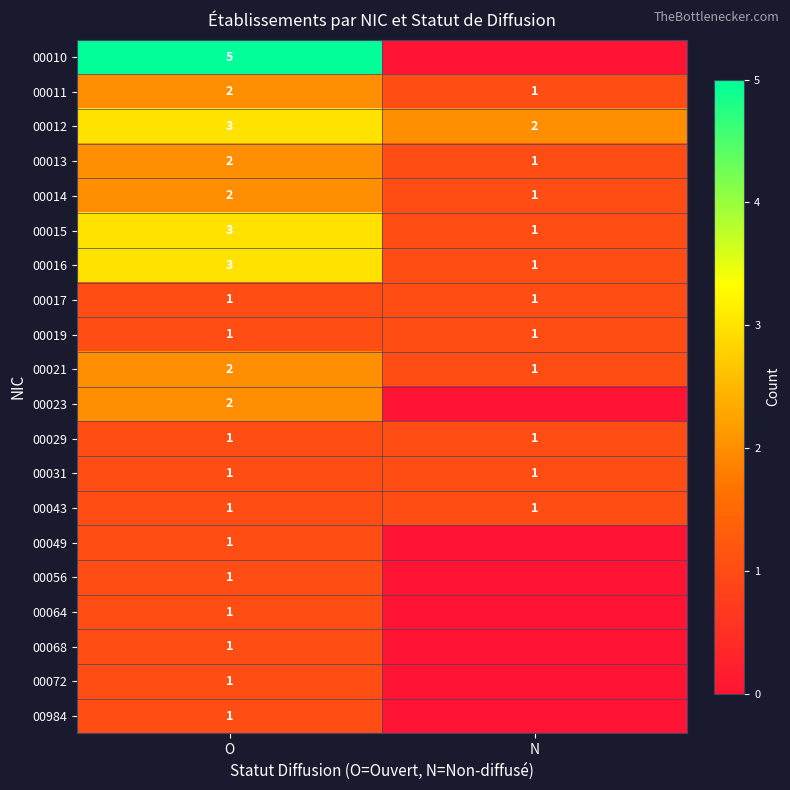

What is the difference between the highest and lowest values at O?

4